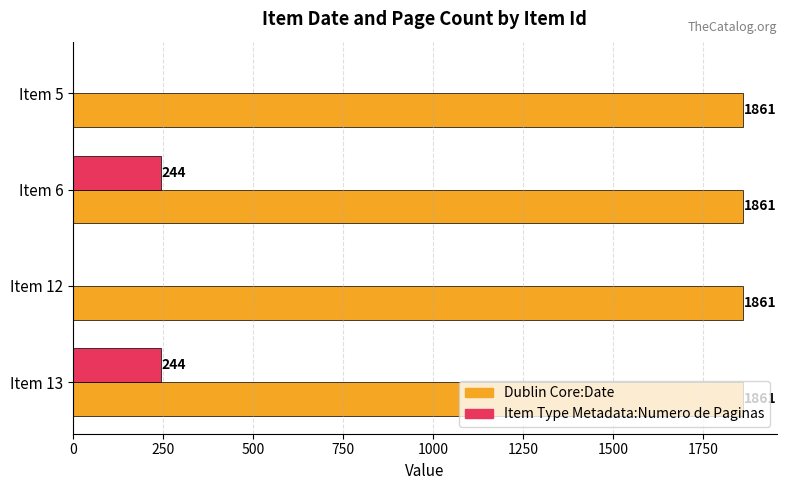

What is the approximate value of Dublin Core:Date at Item 5?

1861